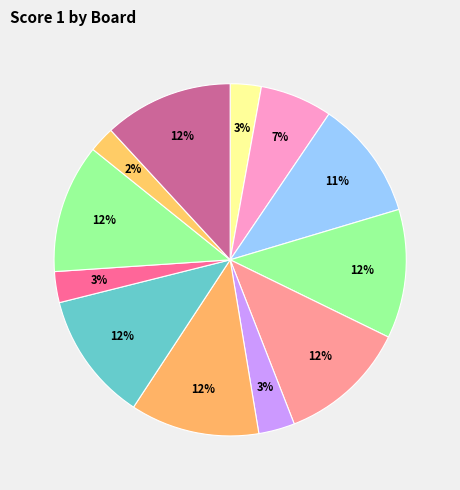

How many segments does this pie chart have?

12